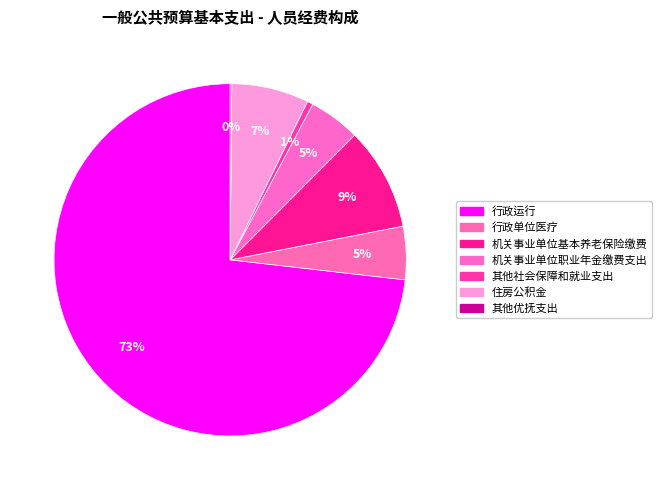

Rank the categories by value from highest to lowest.

行政运行, 机关事业单位基本养老保险缴费, 住房公积金, 行政单位医疗, 机关事业单位职业年金缴费支出, 其他社会保障和就业支出, 其他优抚支出